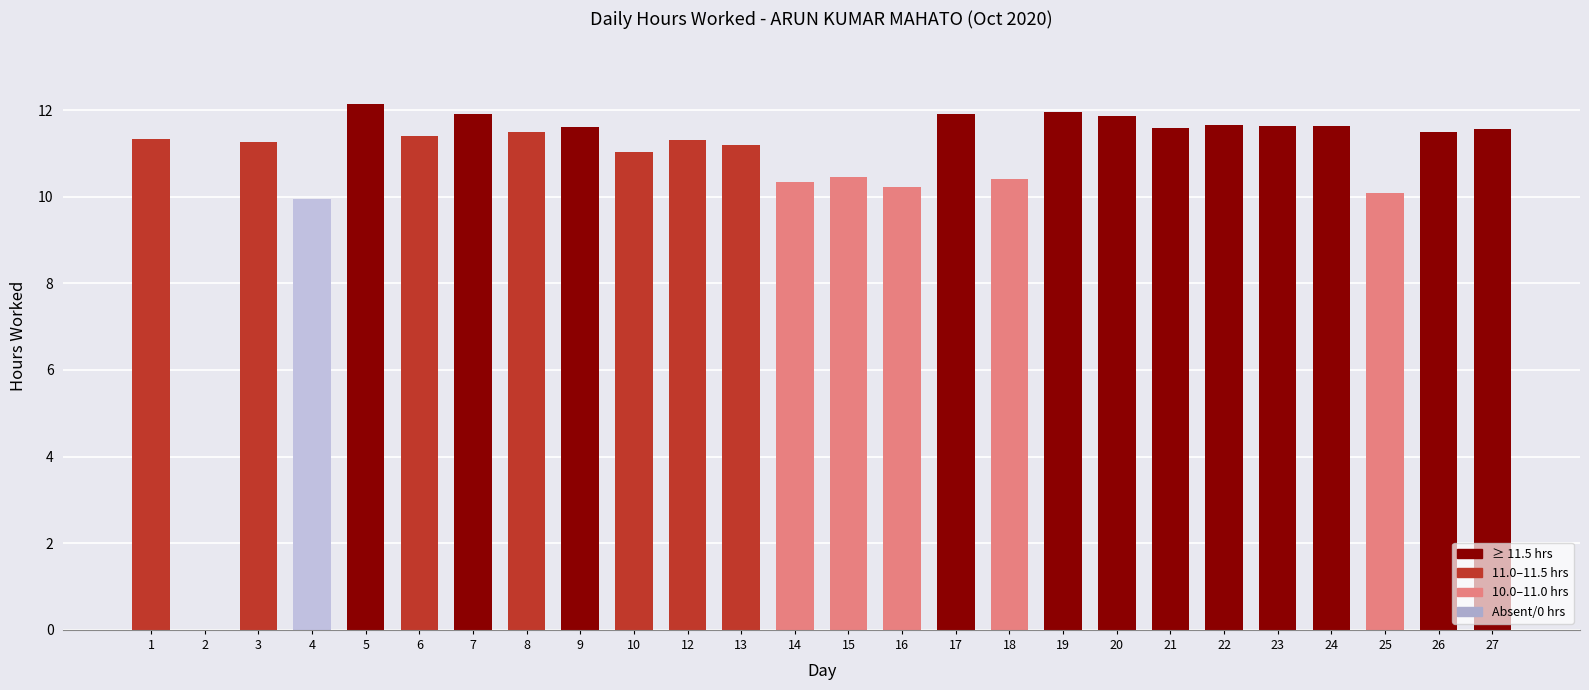

What is the sum of the values at 7 and 25?

22.0